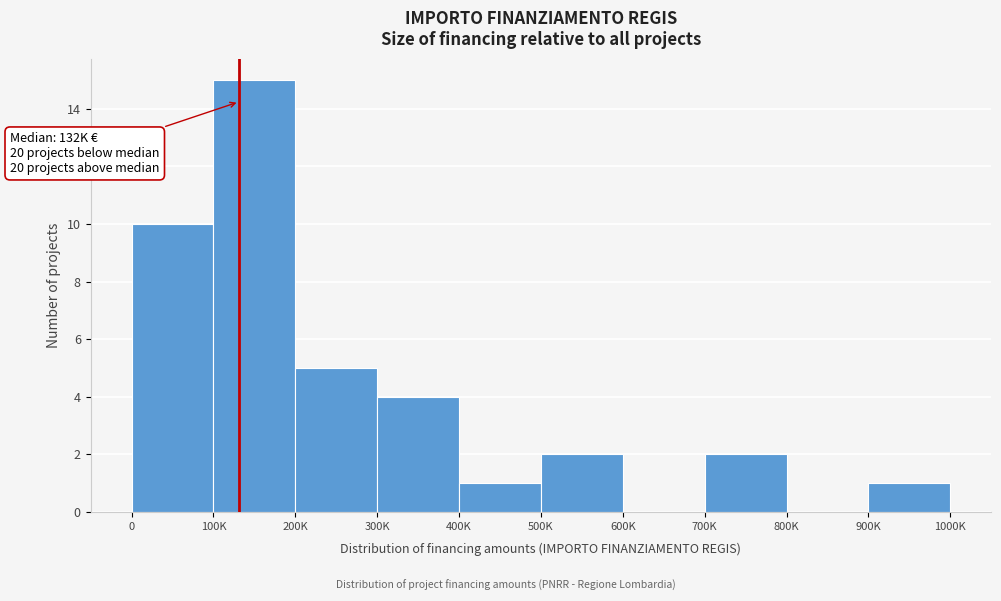

Reading right to left, extract all data points from this chart.

900K=1	800K=0	700K=2	600K=0	500K=2	400K=1	300K=4	200K=5	100K=15	0=10